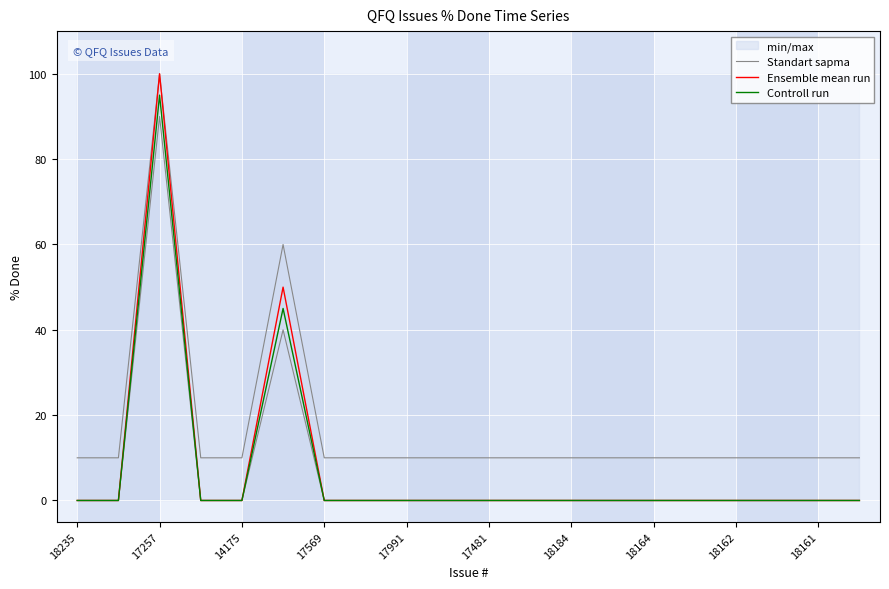

Count the number of categories in the chart.

20